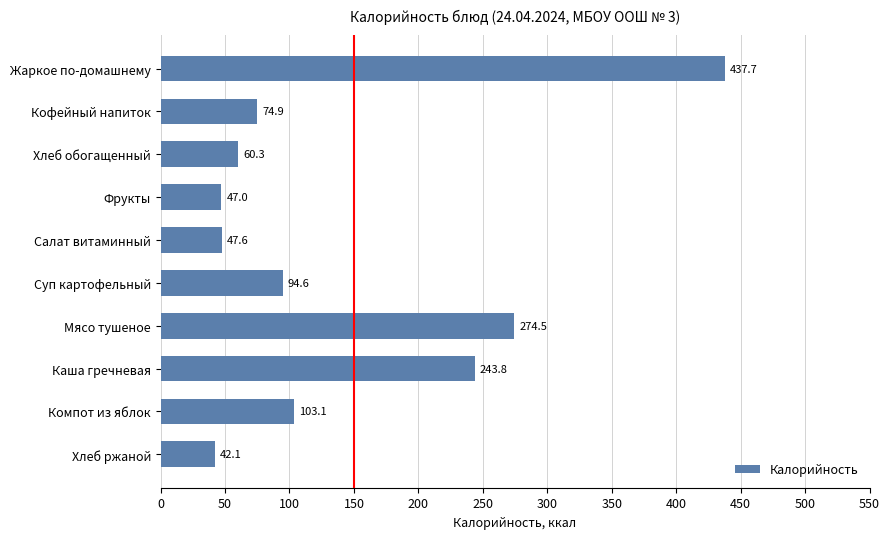

Rank the categories by value from lowest to highest.

Хлеб ржаной, Фрукты, Салат витаминный, Хлеб обогащенный, Кофейный напиток, Суп картофельный, Компот из яблок, Каша гречневая, Мясо тушеное, Жаркое по-домашнему